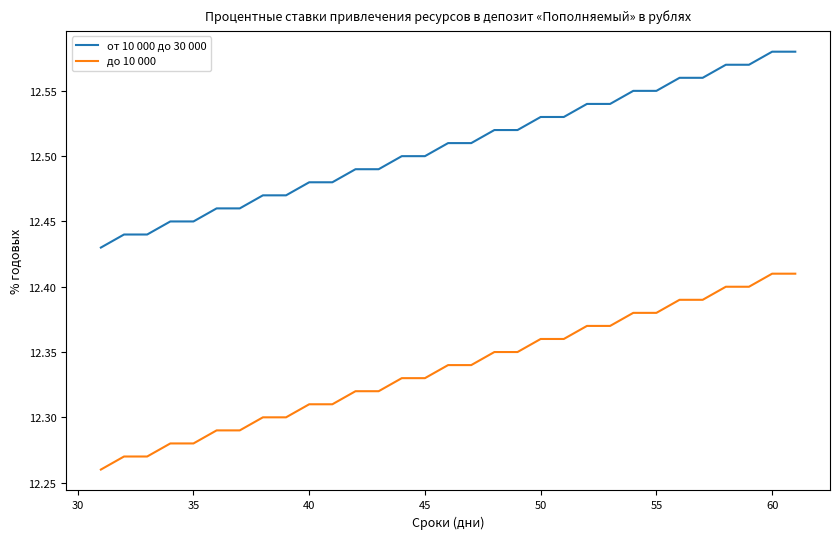

Rank the series by their average value, from lowest to highest.

до 10 000, от 10 000 до 30 000